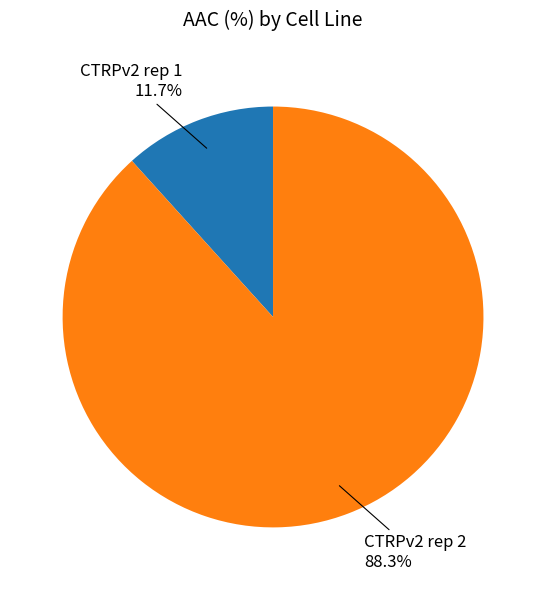

Rank the categories by value from highest to lowest.

CTRPv2 rep 2, CTRPv2 rep 1